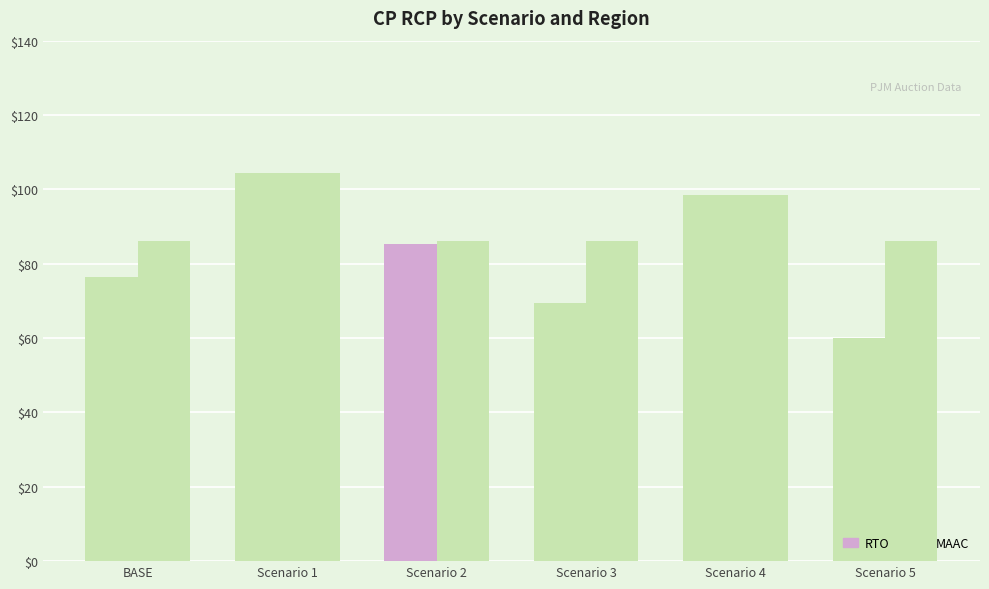

How many categories are shown in the chart?

6